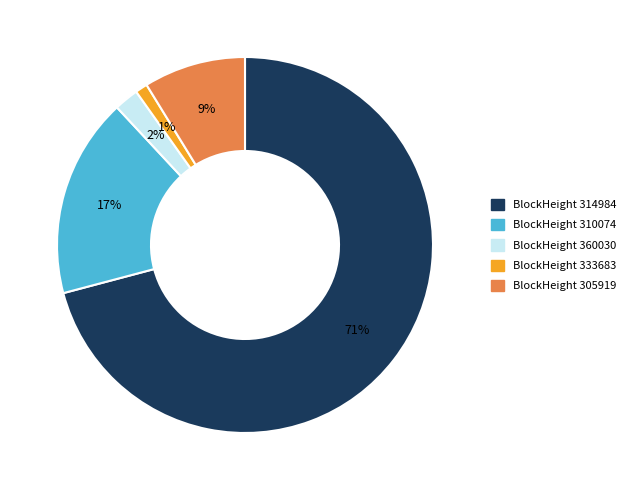

True or false: BlockHeight 333683 accounts for 1% of the total.

True